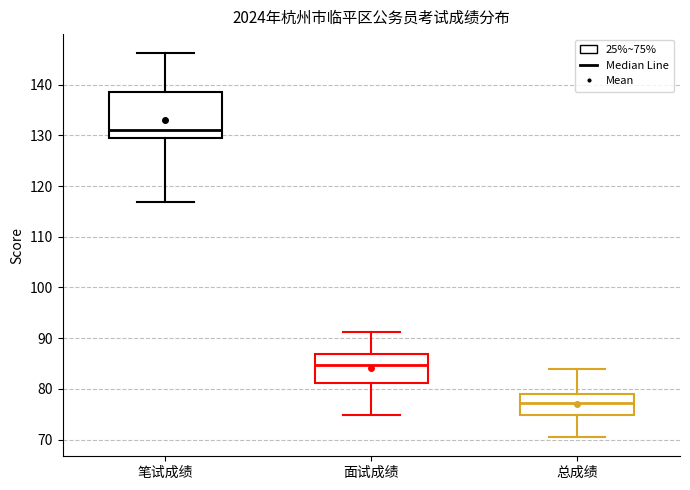

Reading left to right, read every box against the y-axis: the position of its median line, the range the box covers, and the ends of its whiskers. The values are not printed on the chart, so give them approximately, as read against the axis.

笔试成绩: median 131, box 130 to 139, whiskers 117 to 146
面试成绩: median 85, box 81 to 87, whiskers 75 to 91
总成绩: median 77, box 75 to 79, whiskers 70 to 84